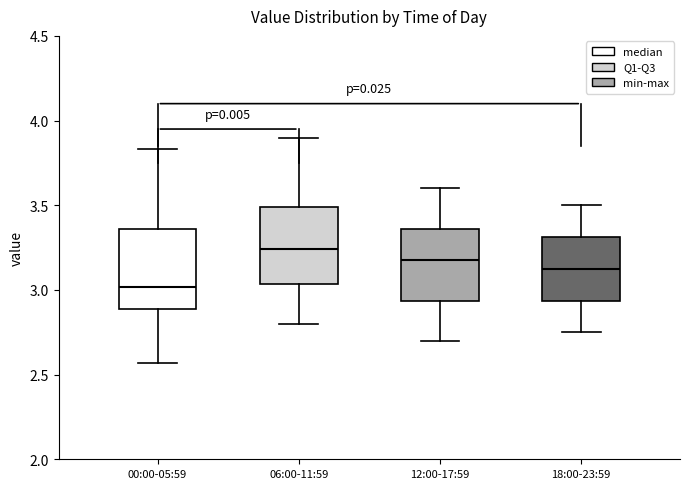

Reading left to right, transcribe this box plot: for each box, give where its median line is, the range the box spans, and where its two whiskers end, as read against the y-axis. The values are not printed on the chart, so give them approximately, as read against the axis.

00:00-05:59: median 3.00, box 2.90 to 3.35, whiskers 2.55 to 3.85
06:00-11:59: median 3.25, box 3.05 to 3.50, whiskers 2.80 to 3.90
12:00-17:59: median 3.20, box 2.95 to 3.35, whiskers 2.70 to 3.60
18:00-23:59: median 3.15, box 2.95 to 3.30, whiskers 2.75 to 3.50